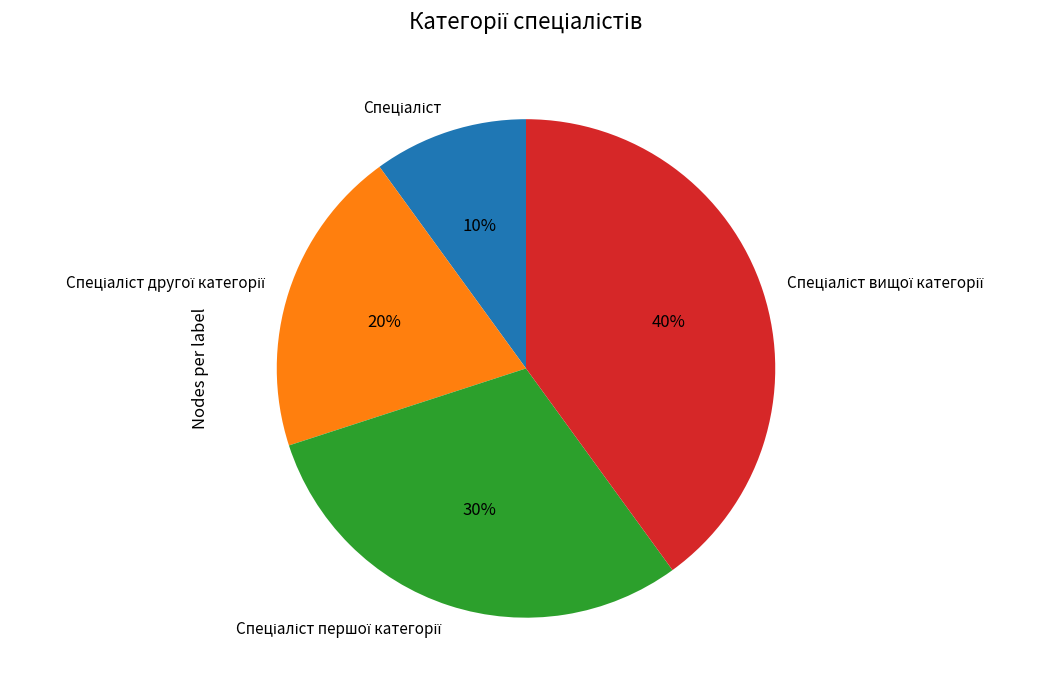

Does any single category account for the majority?

No